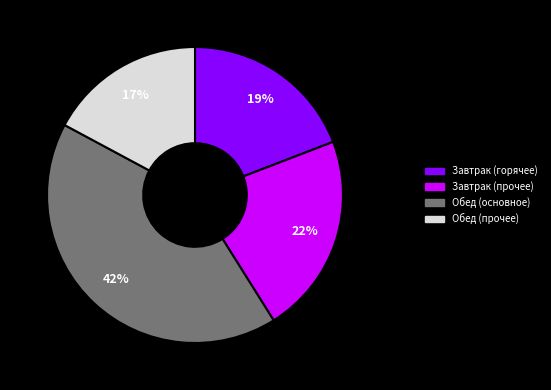

To the nearest percent, what is the average slice percentage?

25%